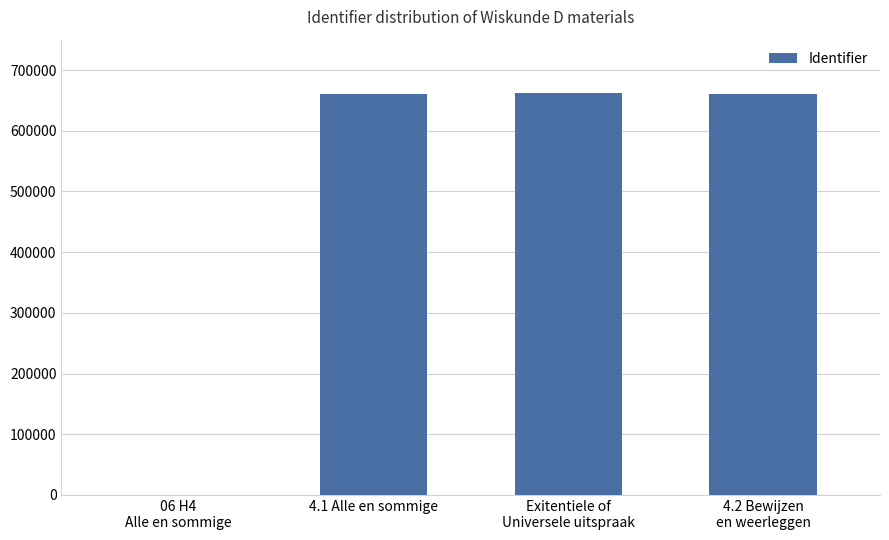

Approximately how many times larger is the value at Exitentiele of
Universele uitspraak compared to 4.1 Alle en sommige?

1.0